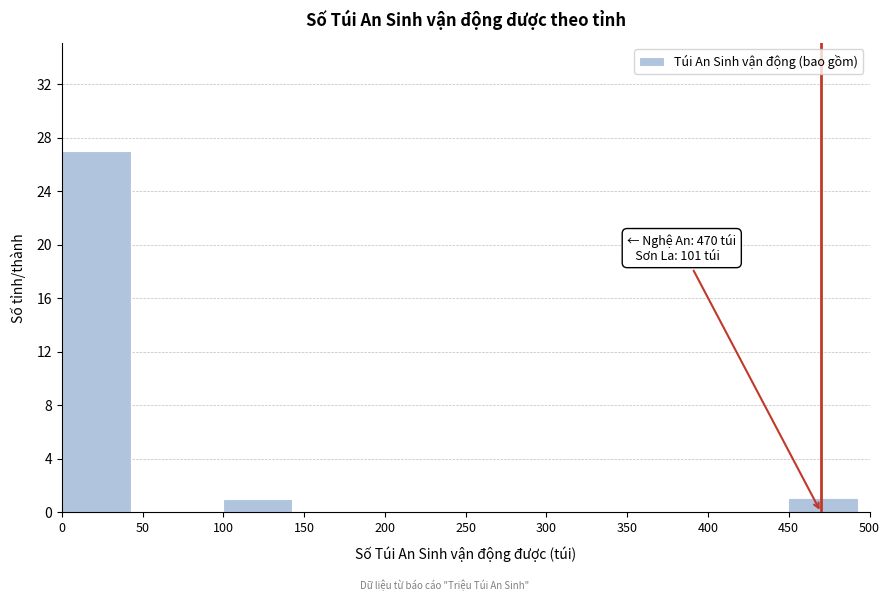

Over which range of the x-axis is the bar tallest?

0 to 50